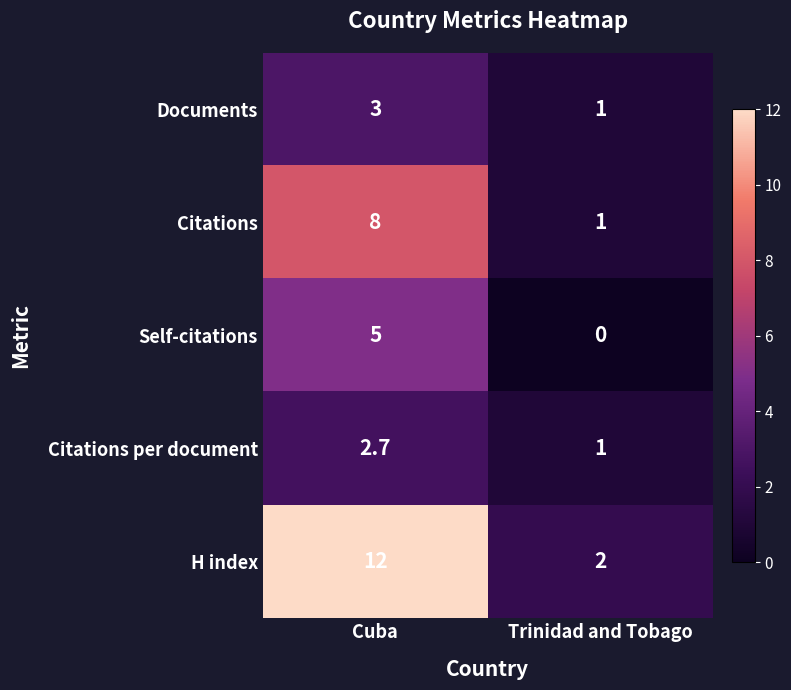

At which category is the sum across all series the highest?

Cuba